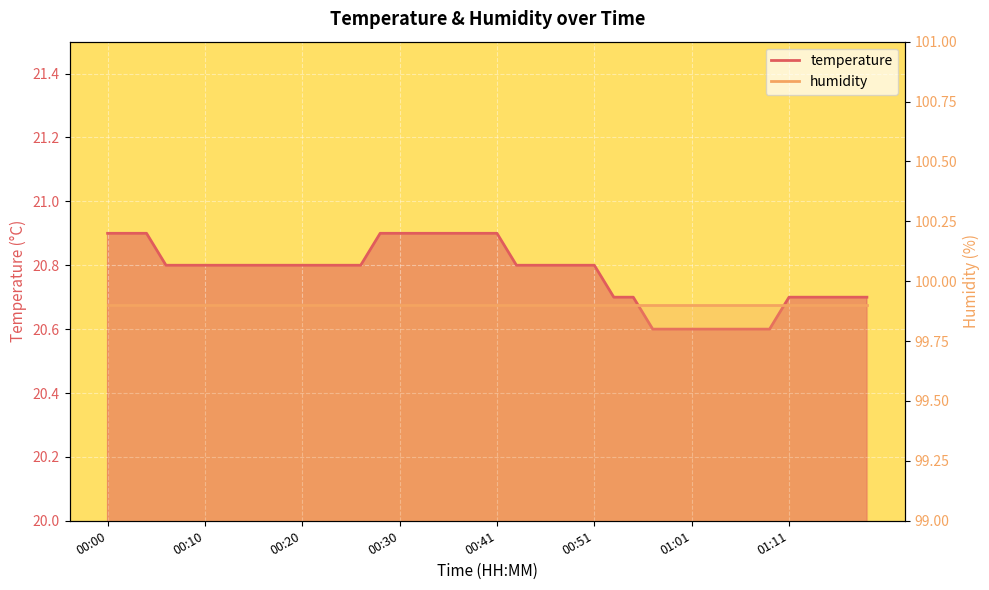

What is the sum of all values?

830.9